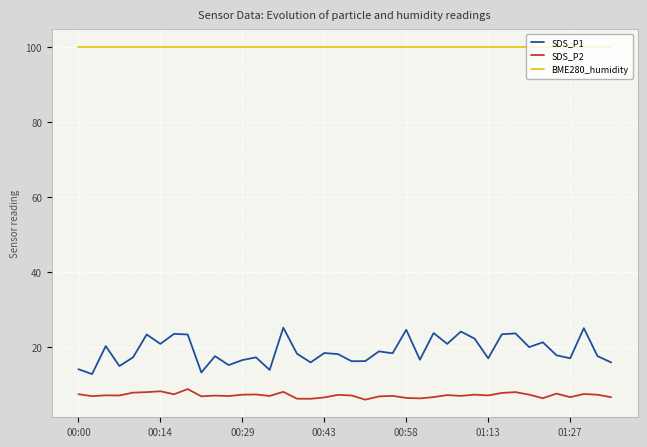

What is the sum of all SDS_P1 values?

763.4